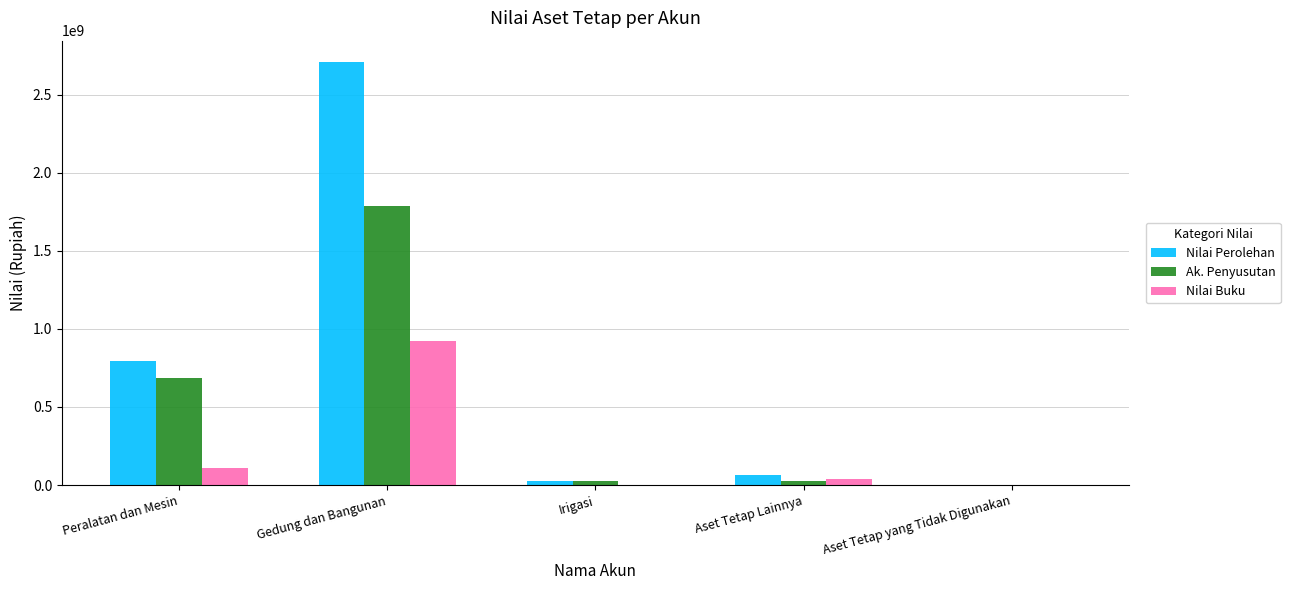

True or false: Nilai Buku has a value of 920935041 at Gedung dan Bangunan.

True